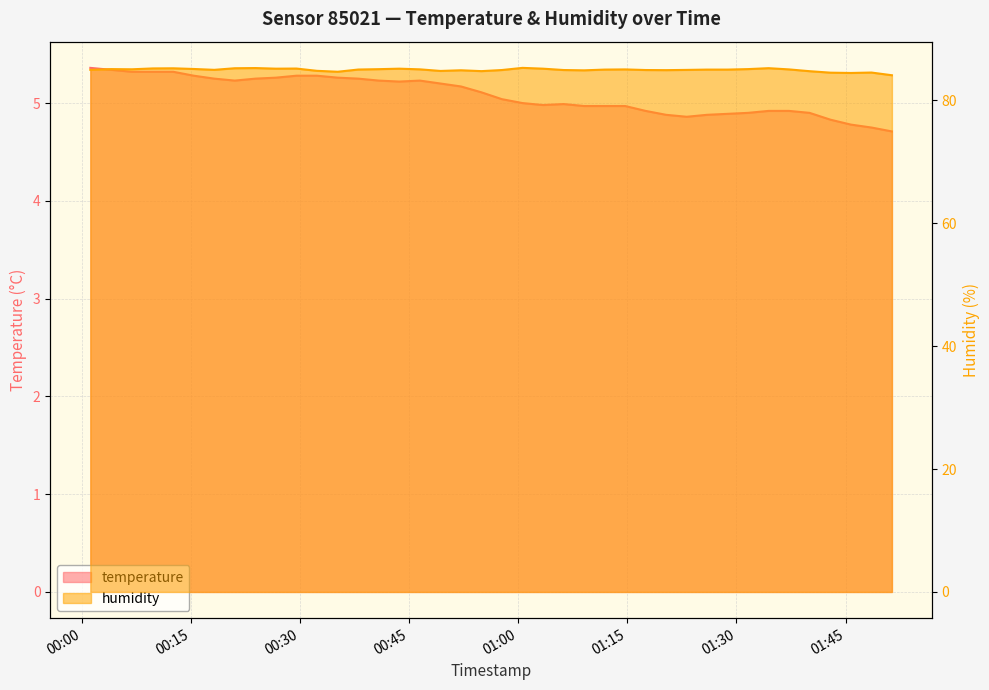

True or false: humidity and temperature cross at least once.

False